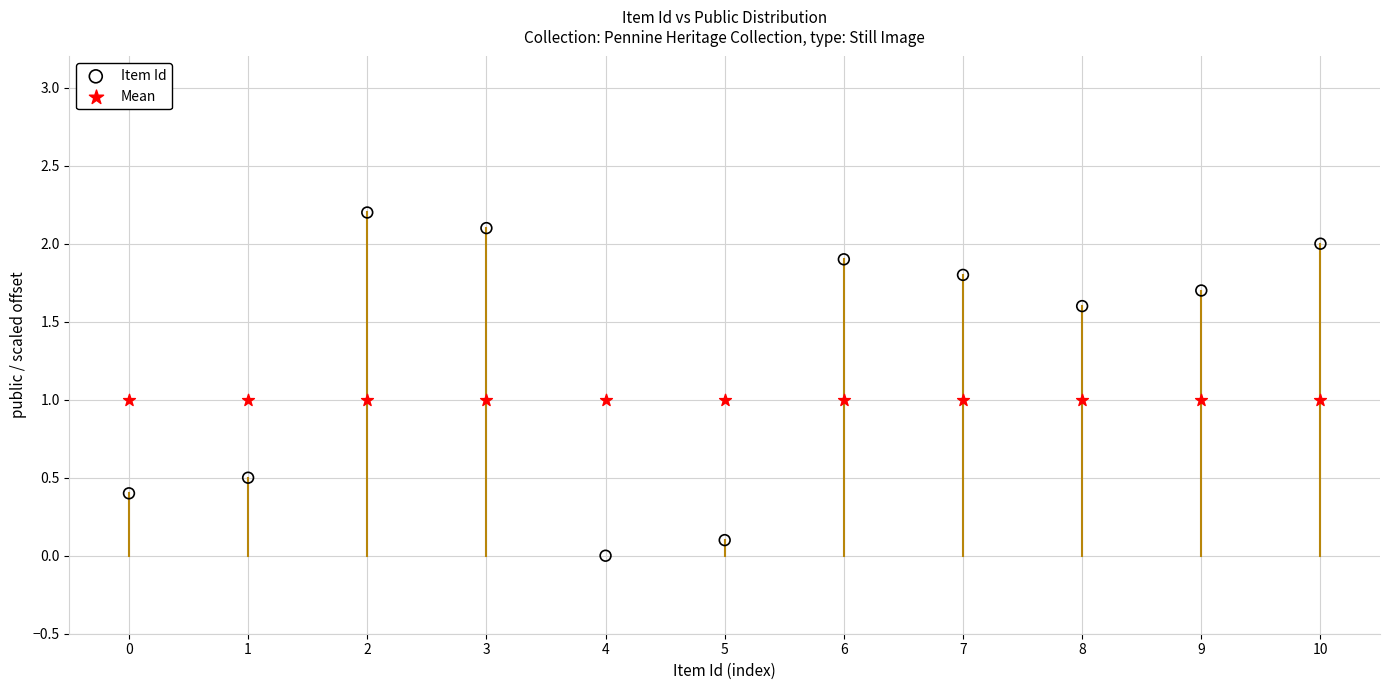

Which series reaches the minimum Y coordinate?

Item Id